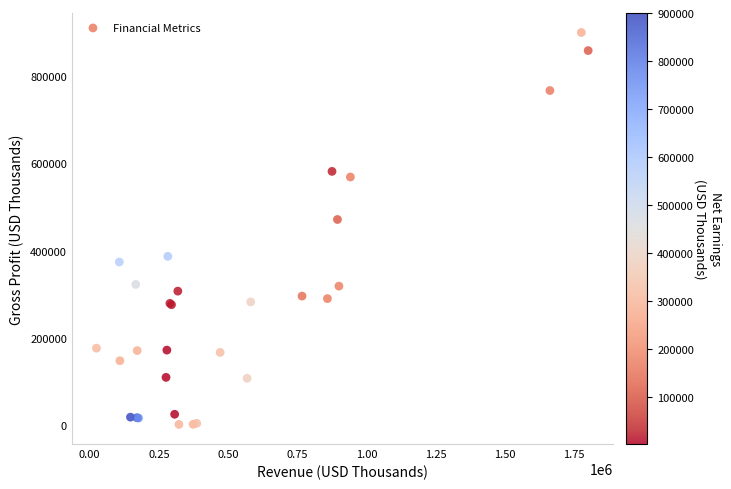

What Y value in the scatter plot is closest to 450860?

471403